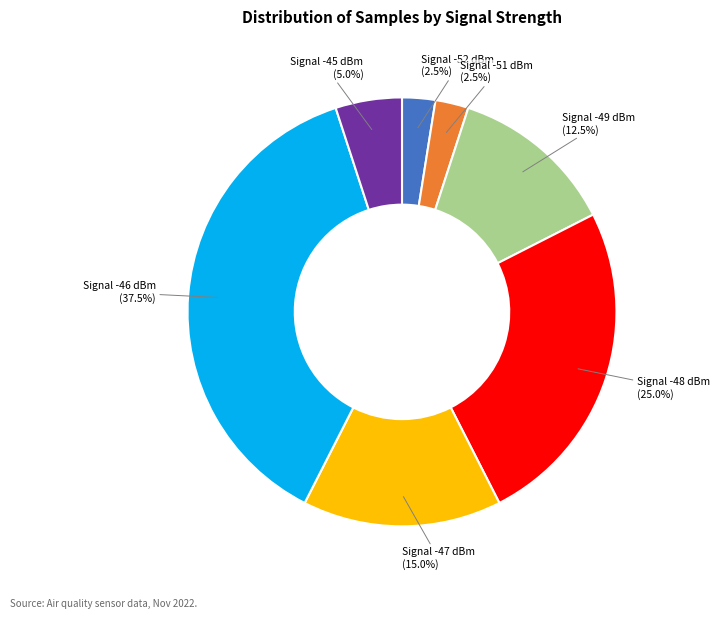

Is there a majority slice in this chart?

No